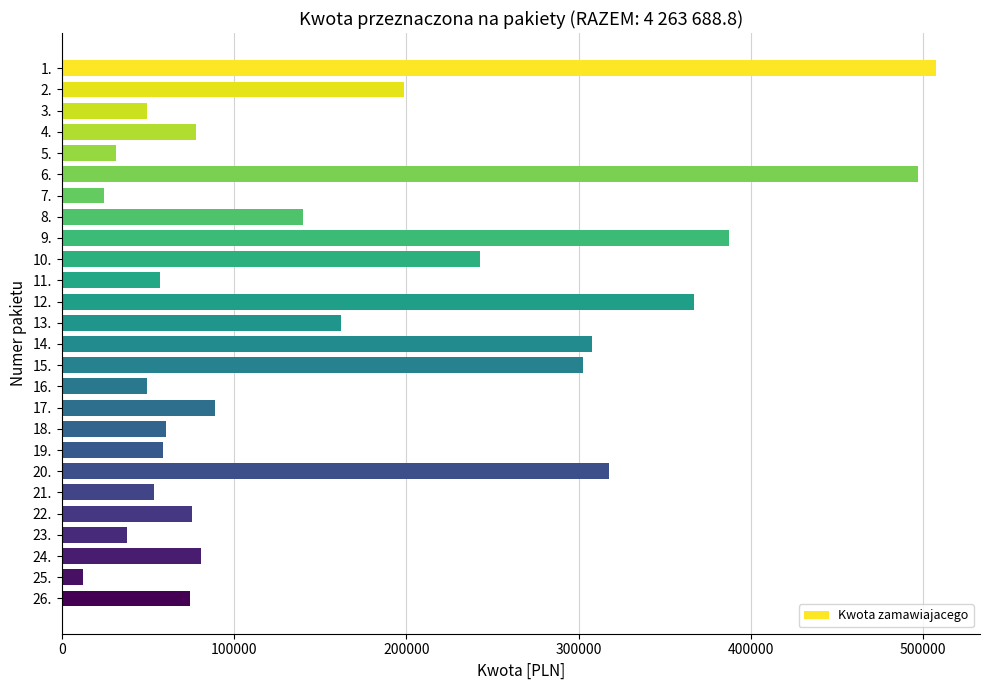

What is the change in value from 15. to 21.?

-248940.0